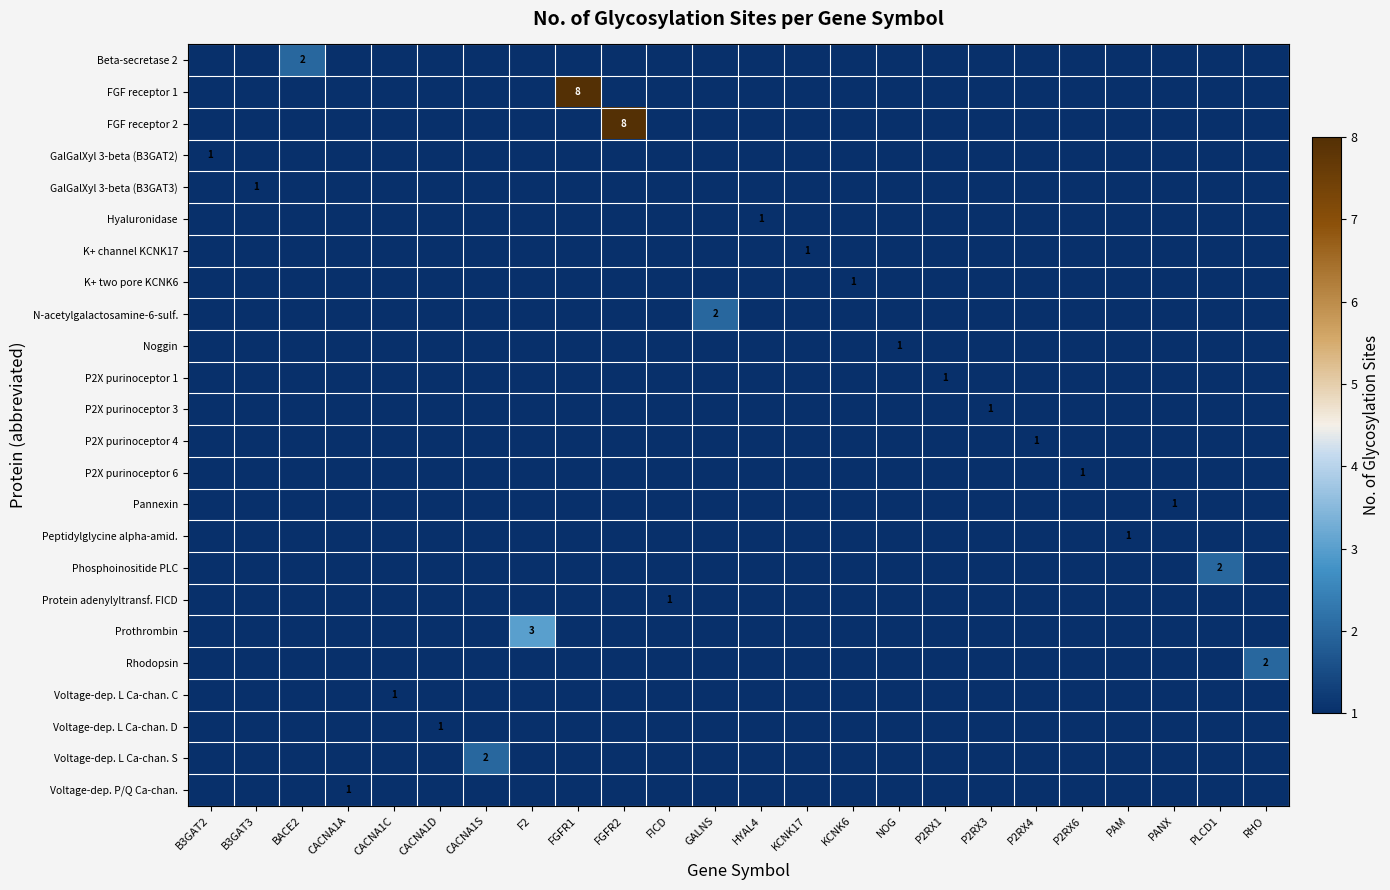

The GalGalXyl 3-beta (B3GAT3) series shows 1 at B3GAT3. True or false?

True